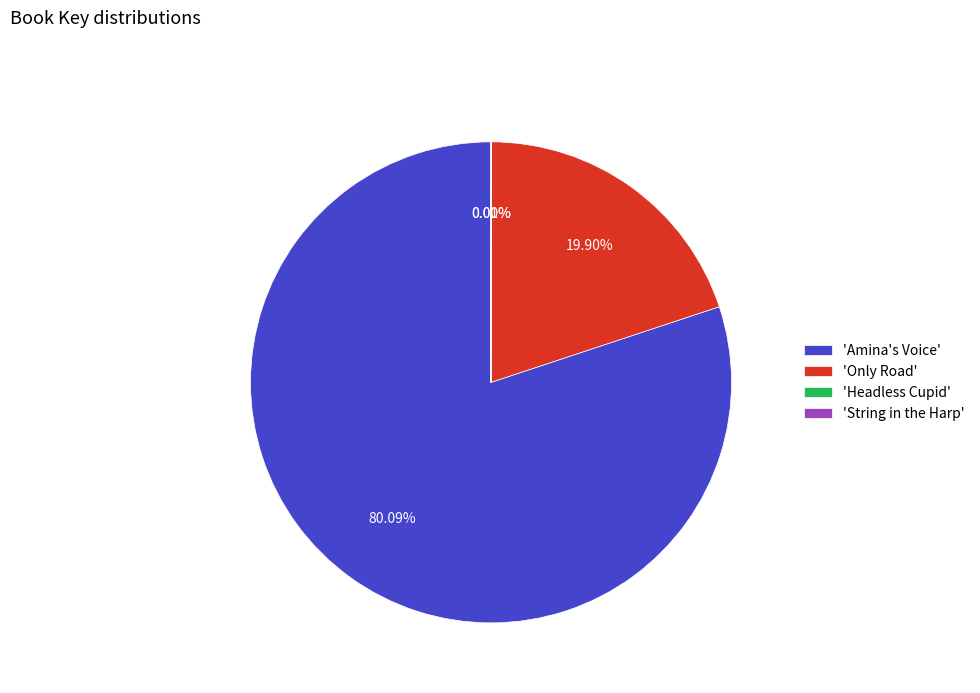

Which slice represents more than half of the pie?

'Amina's Voice'